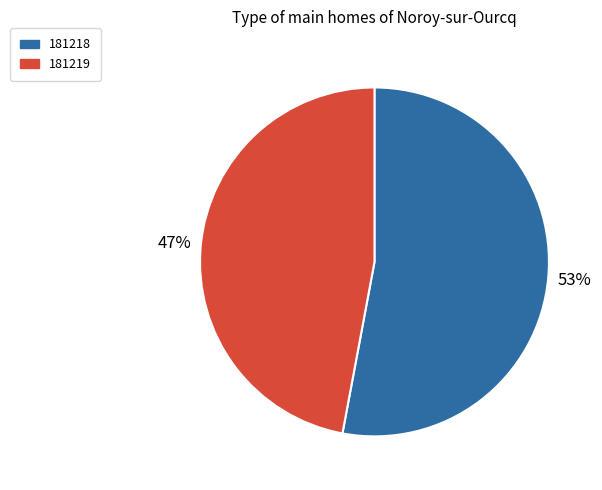

How many segments does this pie chart have?

2